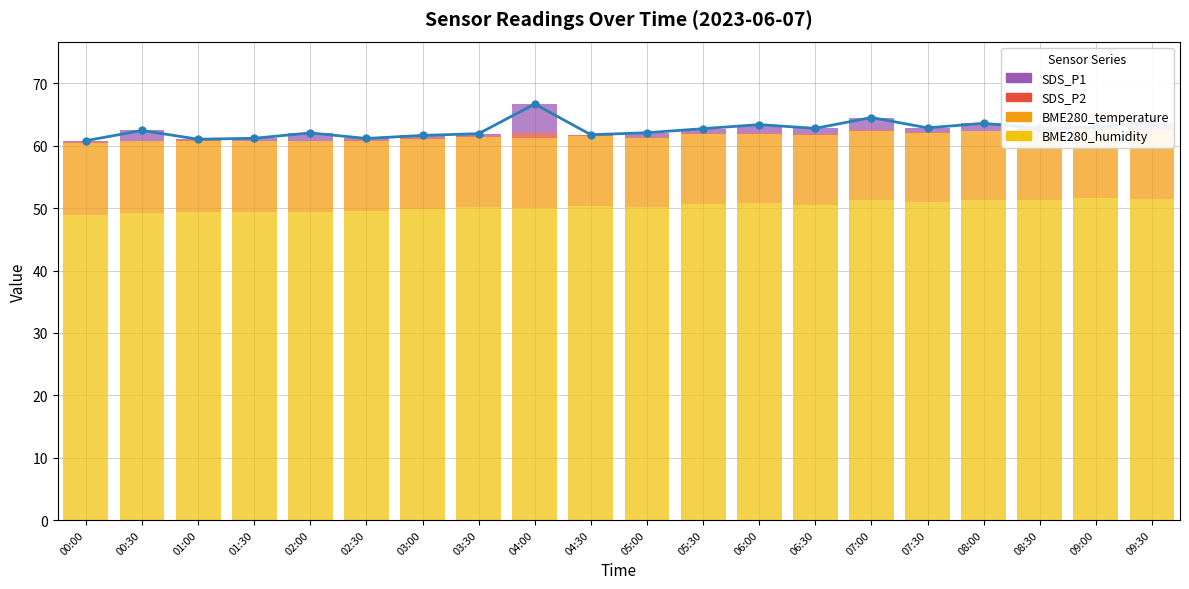

The value of BME280_temperature at 02:00 is 17.6. True or false?

False